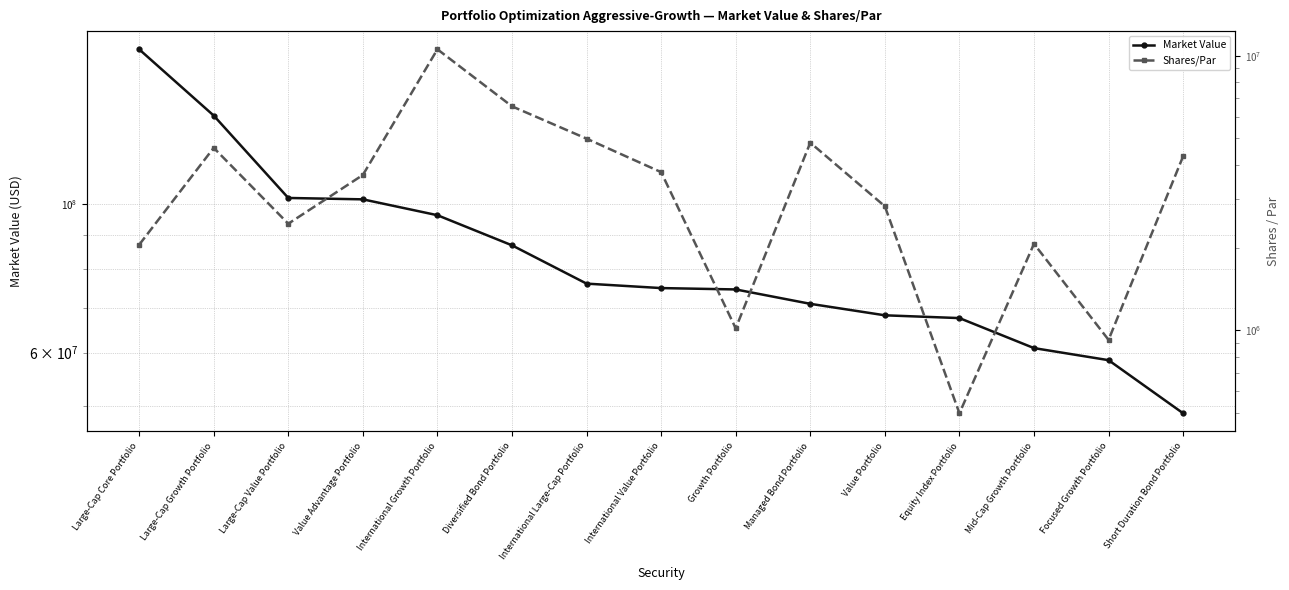

What is the spread (max minus min) of values at International Value Portfolio?

71118302.0